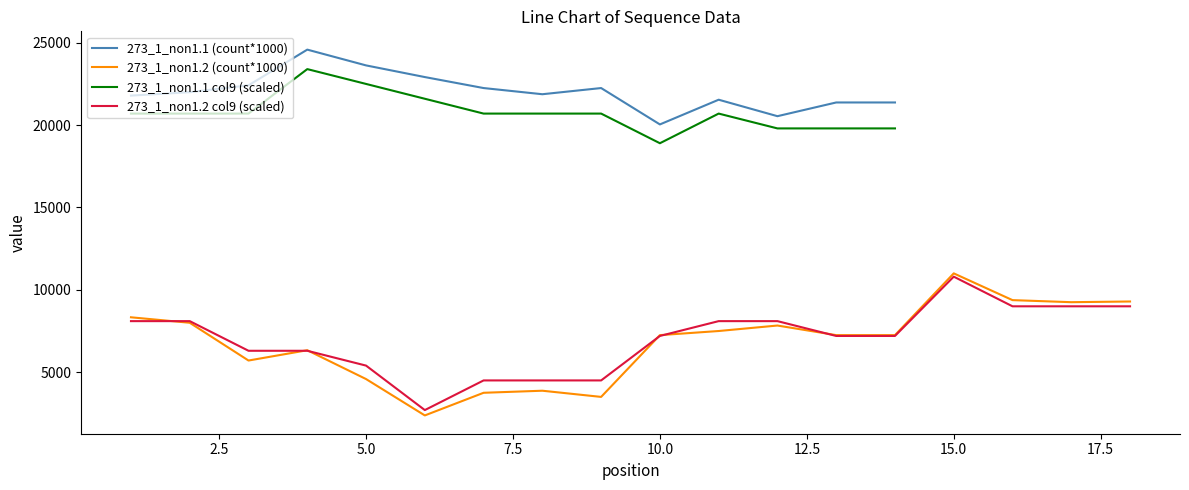

How many categories are shown in the chart?

14